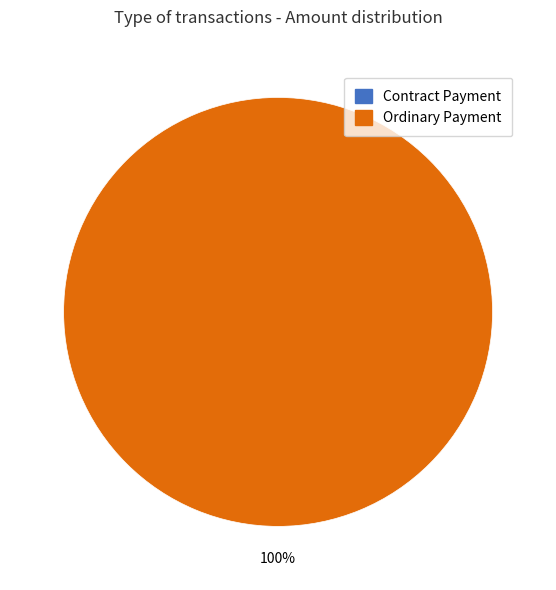

Does Contract Payment account for over 50% of the chart?

No